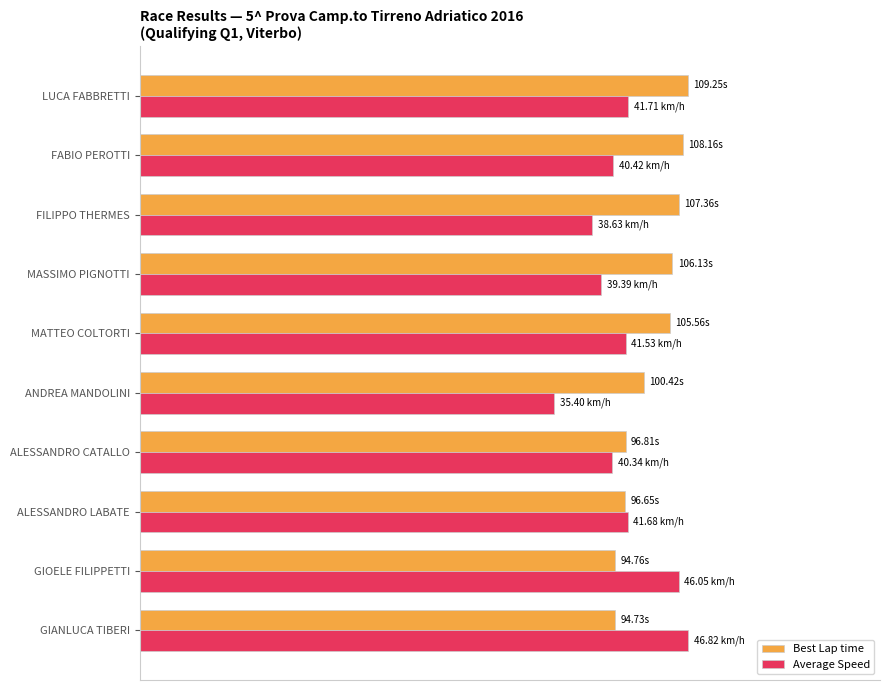

What is the difference between the second highest and second lowest values in the Average Speed series?

0.2